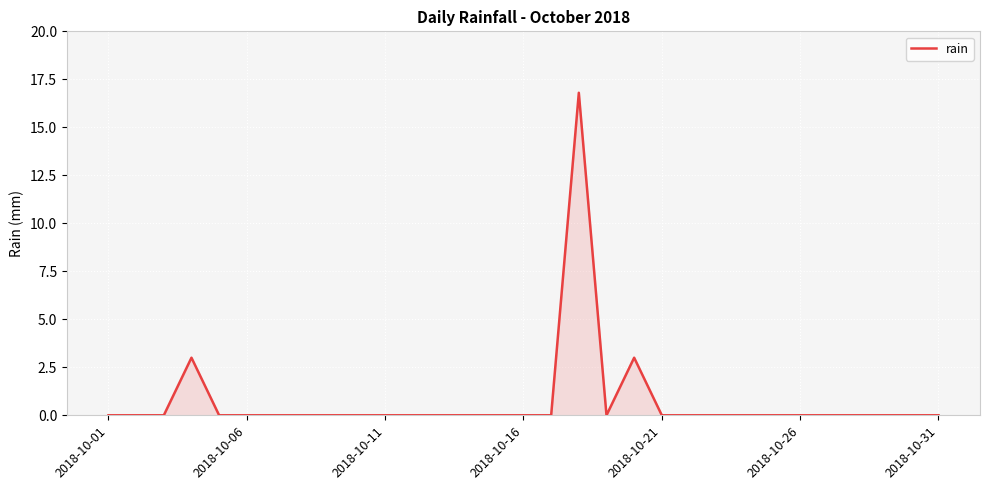

What is the maximum value shown in the chart?

16.8